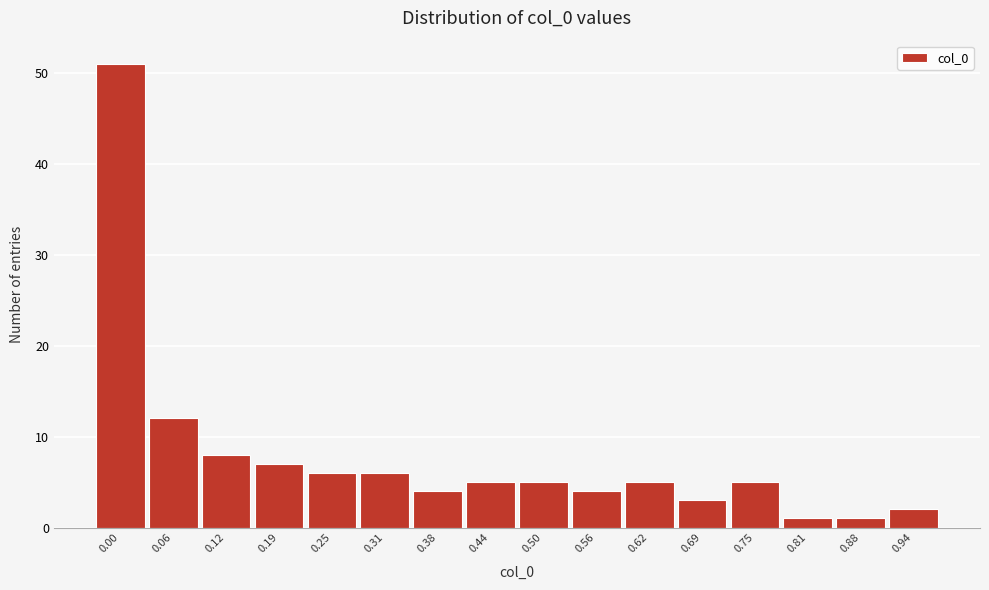

Reading right to left, what are all the values shown in this chart?

0.94=2	0.88=1	0.81=1	0.75=5	0.69=3	0.62=5	0.56=4	0.50=5	0.44=5	0.38=4	0.31=6	0.25=6	0.19=7	0.12=8	0.06=12	0.00=51